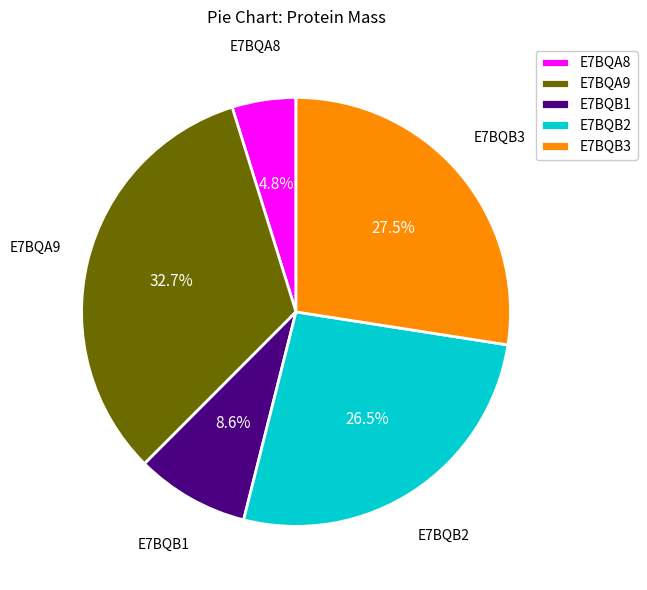

Which category has the biggest portion of the pie?

E7BQA9